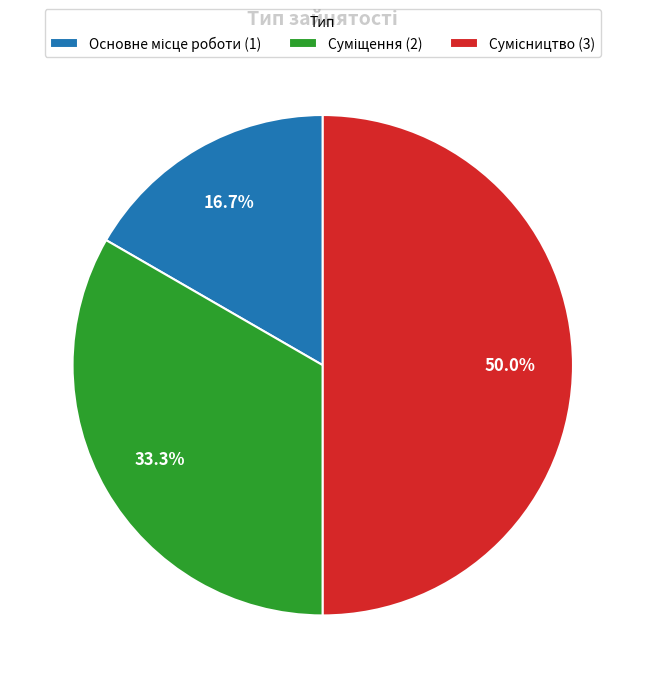

Which category has the smallest portion of the pie?

Основне місце роботи